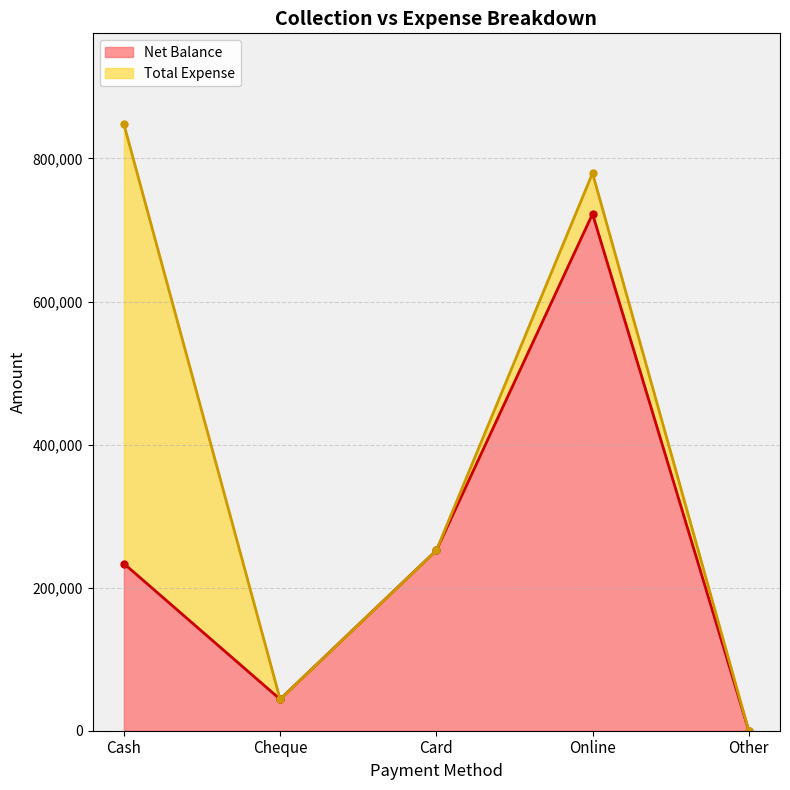

The chart shows a value of 44000 at Cheque. True or false?

True